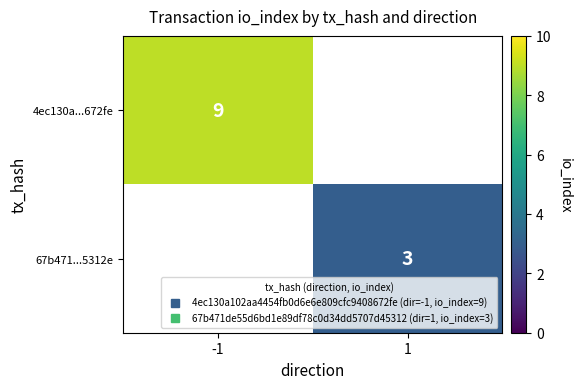

At which category does the chart reach its peak across all series?

-1